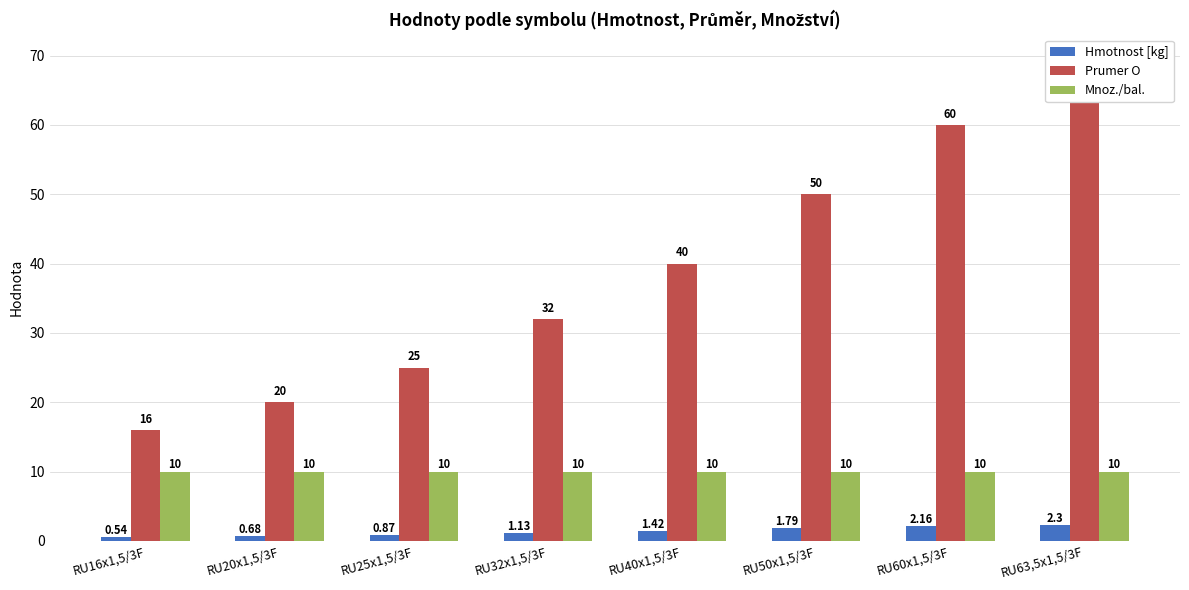

List the series in order of their overall mean, highest first.

Prumer O, Mnoz./bal., Hmotnost [kg]